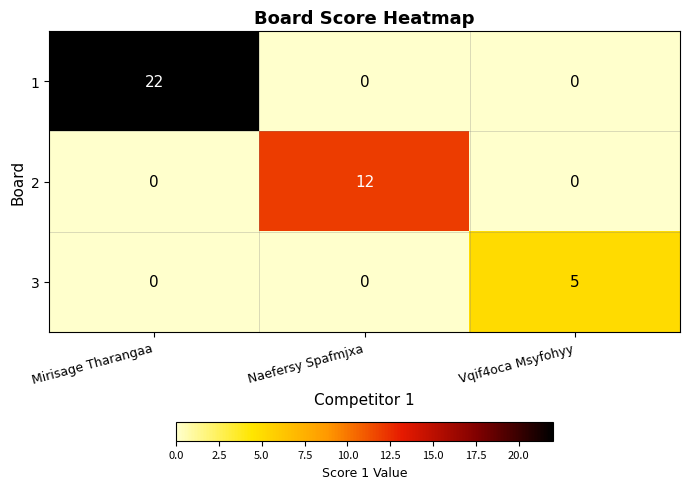

The 1 series shows 22 at Mirisage Tharangaa. True or false?

True